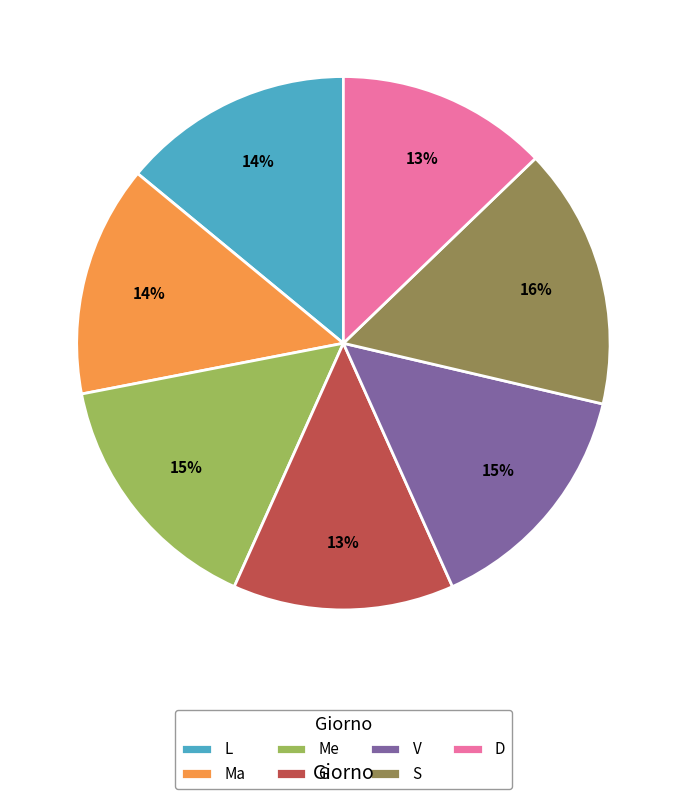

Which has a higher value, L or V?

V